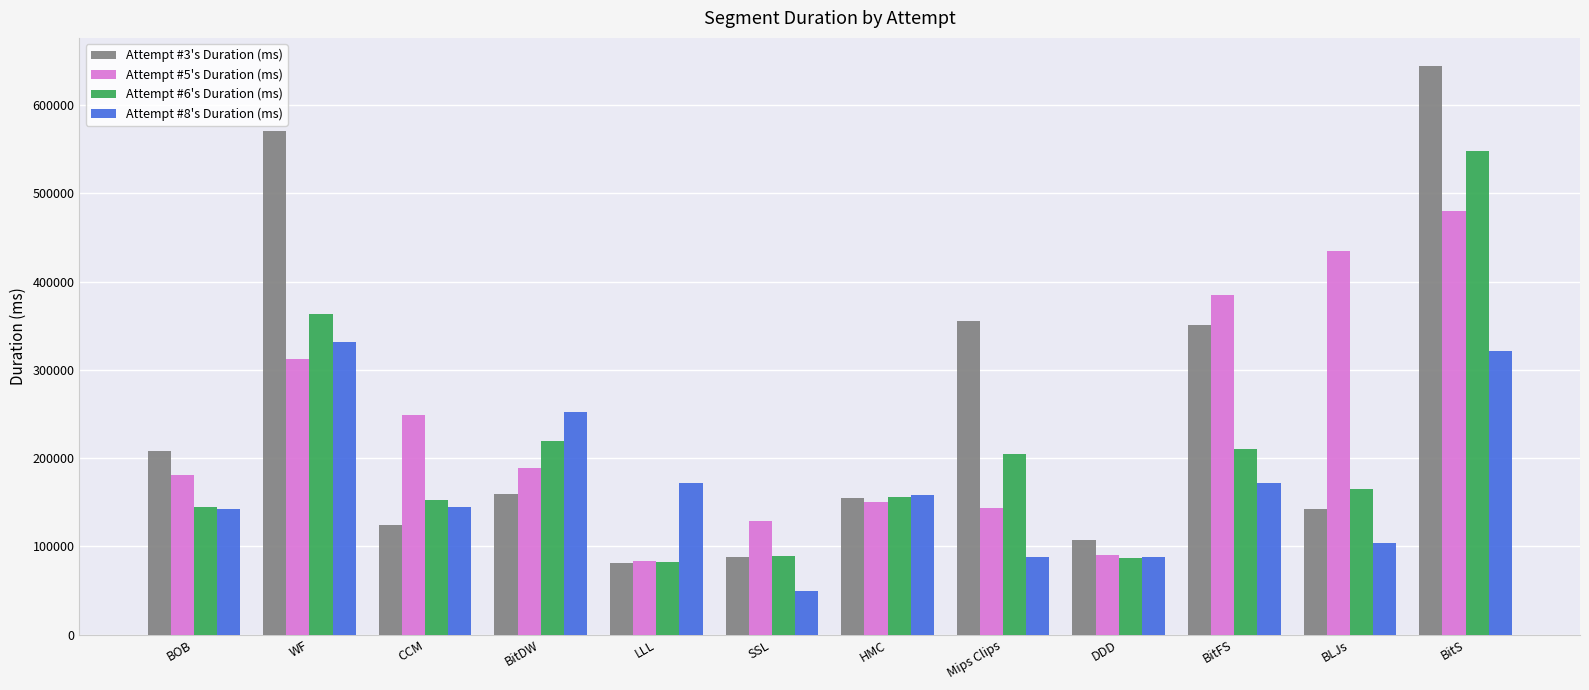

Is the value of Attempt #6's Duration (ms) at LLL greater than the value of Attempt #8's Duration (ms) at LLL?

No